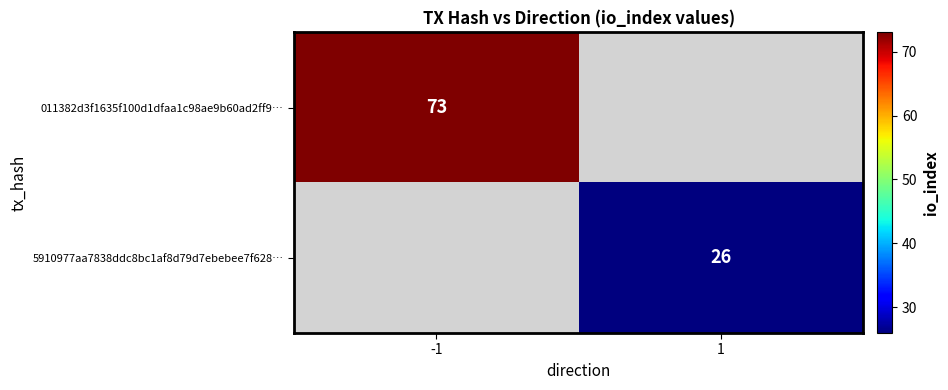

True or false: 5910977aa7838ddc8bc1af8d79d7ebebee7f628… has a value of 46 at 1.

False